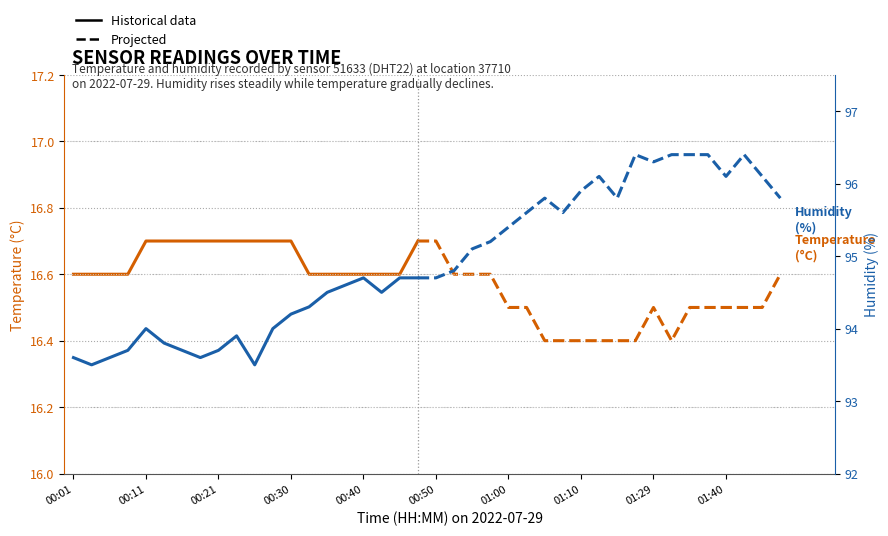

True or false: humidity has more than 2 interior local peaks.

True